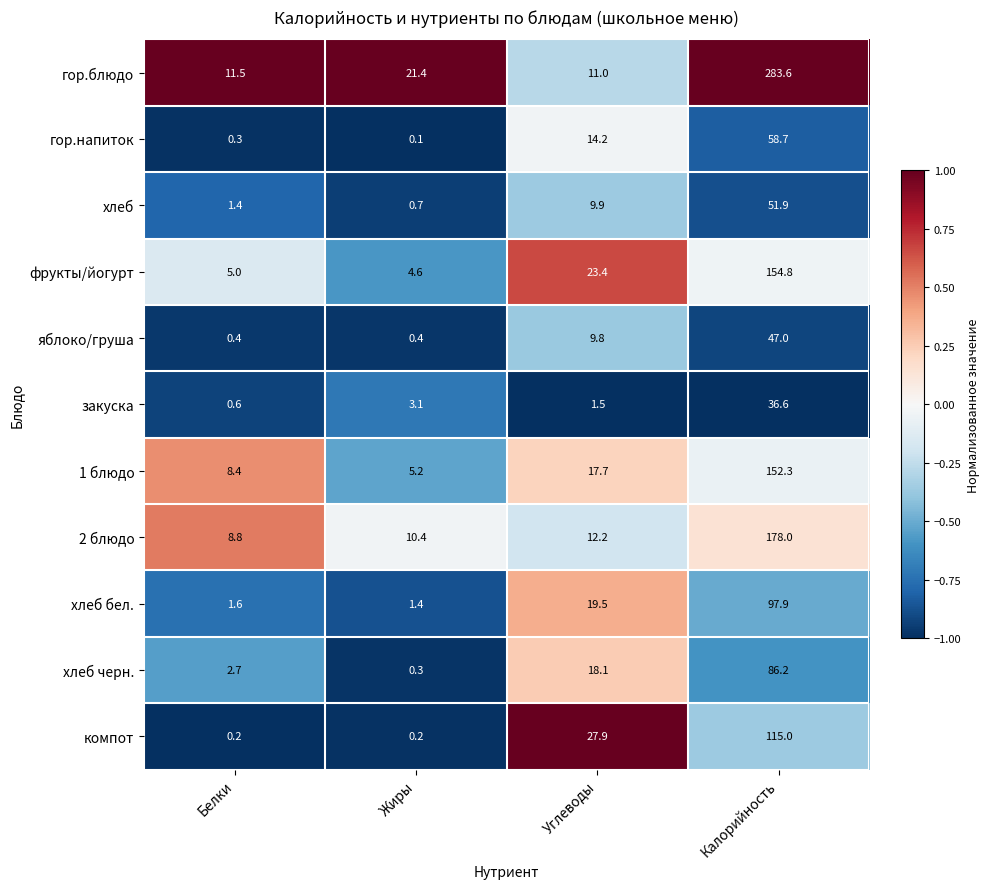

What is the difference between the highest and lowest values at Калорийность?

247.0